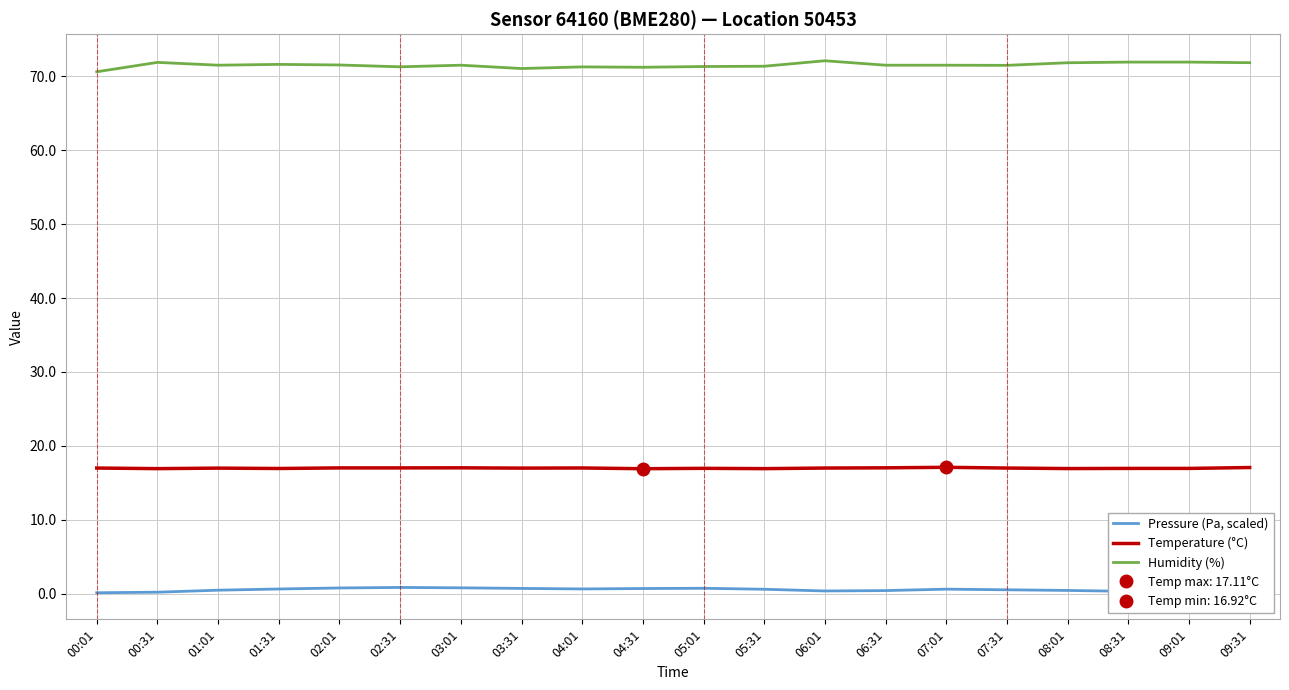

Between 05:31 and 03:01, which is larger?

03:01